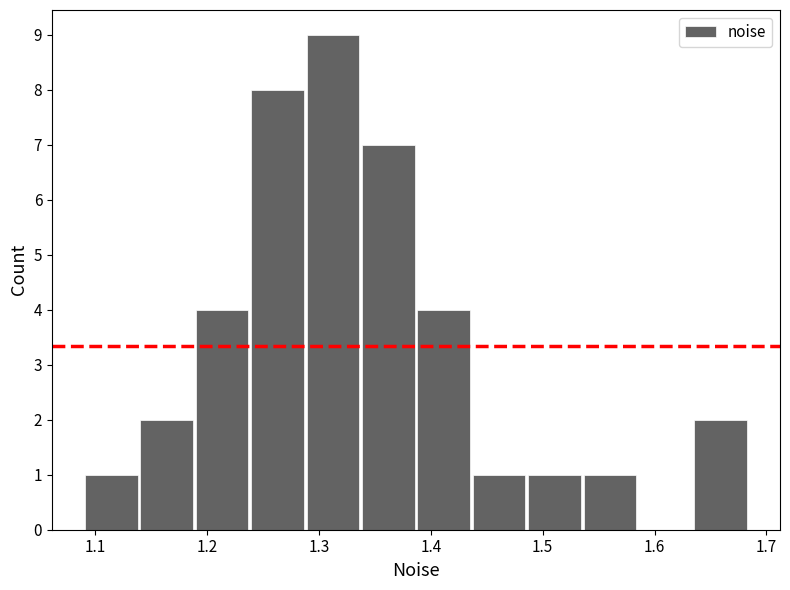

Reading left to right, list every bar in this chart as the range it spans on the x-axis followed by its height. Neither the bar edges nor the heights are printed on the chart, so give them approximately, as read against the axes.

1.09 to 1.14: 1
1.14 to 1.19: 2
1.19 to 1.24: 4
1.24 to 1.29: 8
1.29 to 1.34: 9
1.34 to 1.39: 7
1.39 to 1.44: 4
1.44 to 1.49: 1
1.49 to 1.54: 1
1.54 to 1.58: 1
1.58 to 1.63: 0
1.63 to 1.68: 2